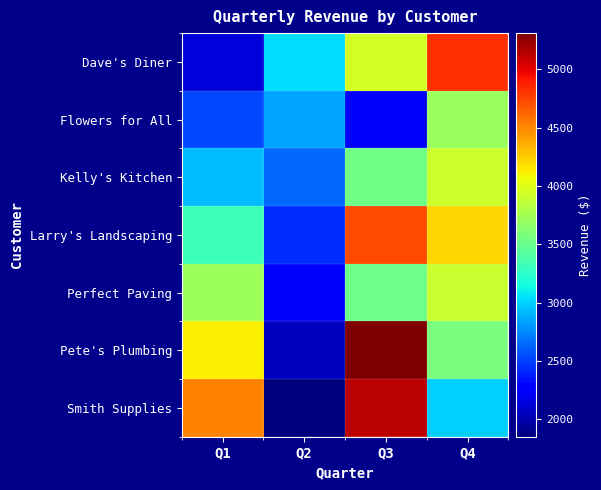

At which category does the chart reach its peak across all series?

Q3